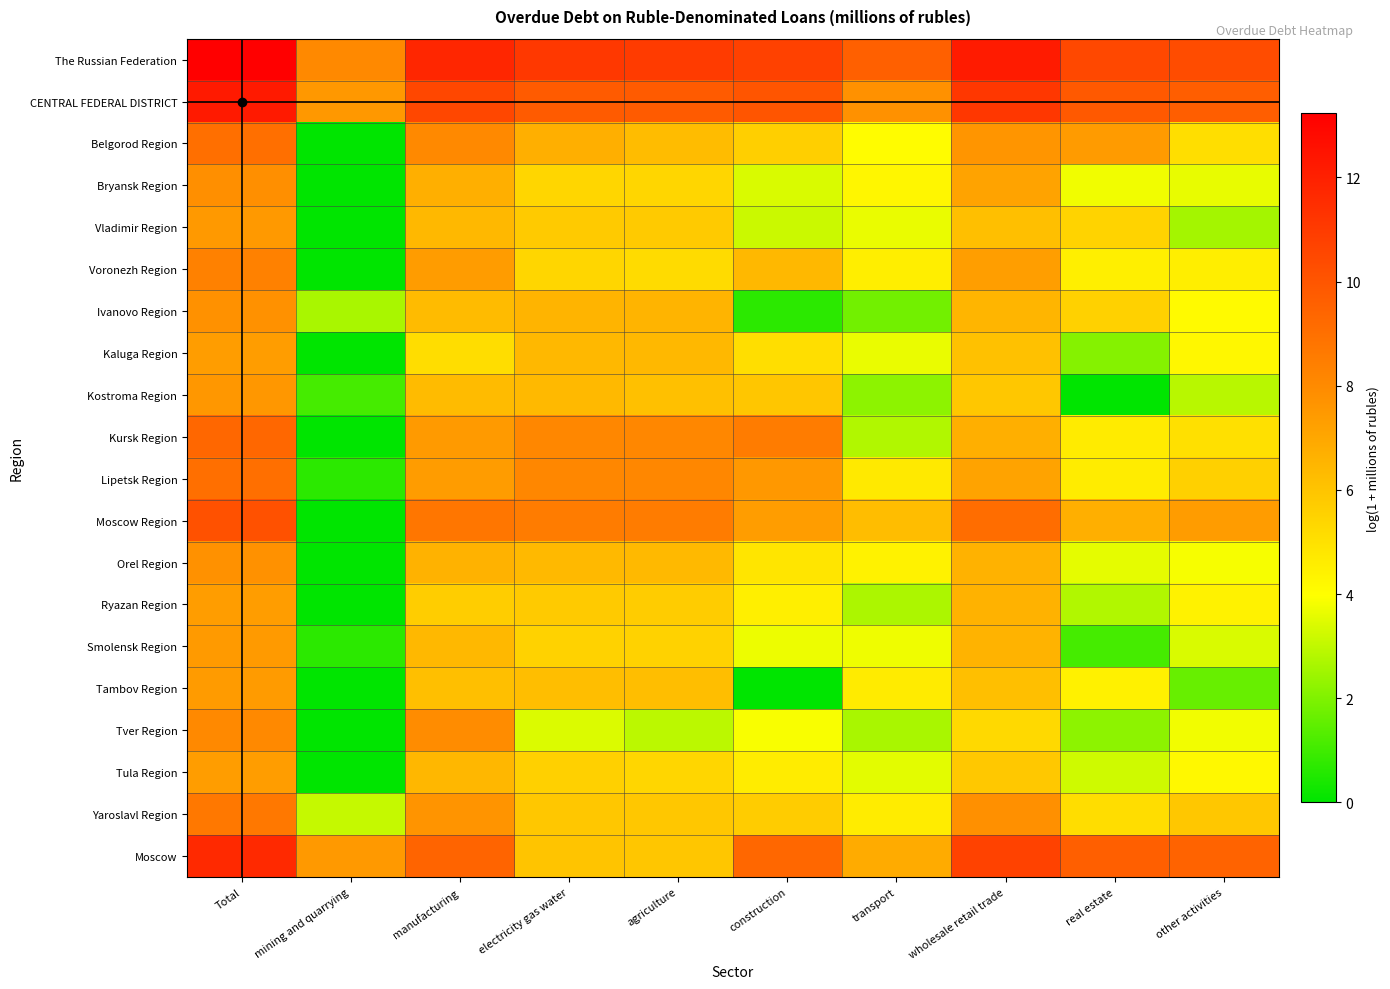

Which series has the largest total across all categories?

The Russian Federation